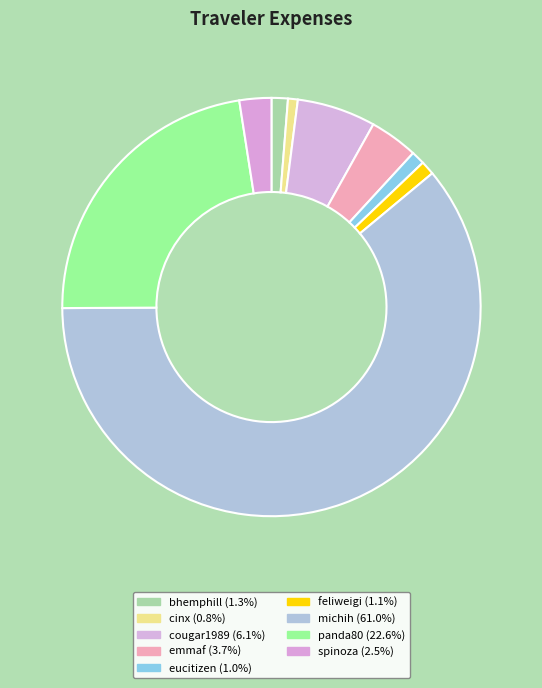

How many slices are in this pie chart?

9